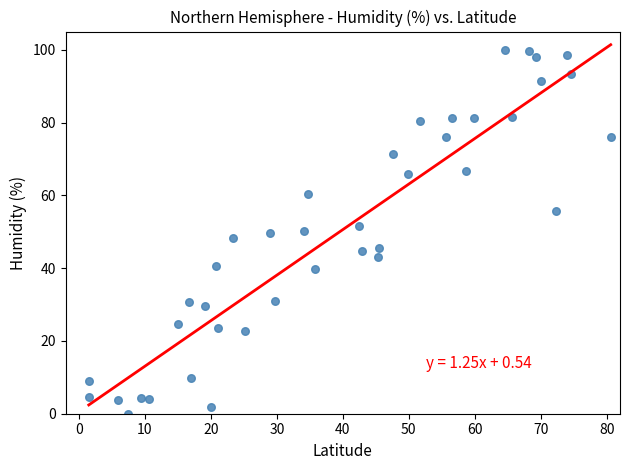

What is the range of Y values (max minus min)?

100.0